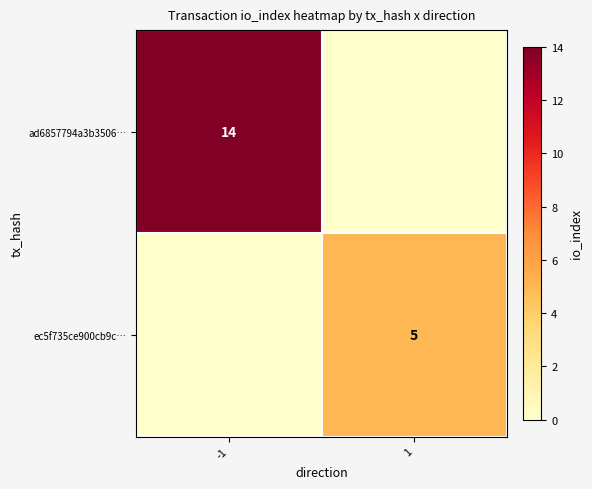

Is the value of ec5f735ce900cb9c… at 1 greater than the value of ad6857794a3b3506… at -1?

No